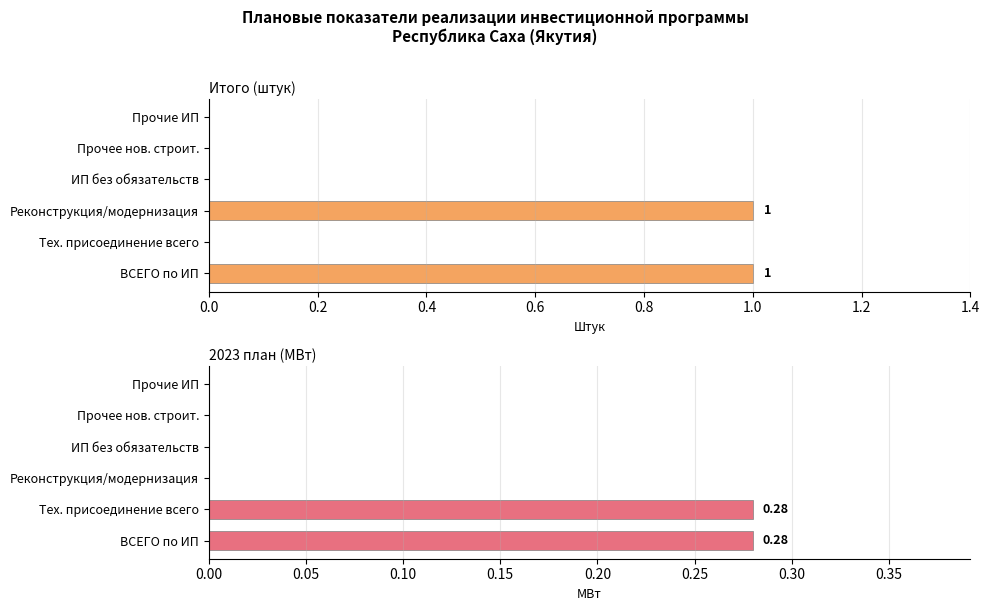

What is the maximum value shown in the chart?

1.0